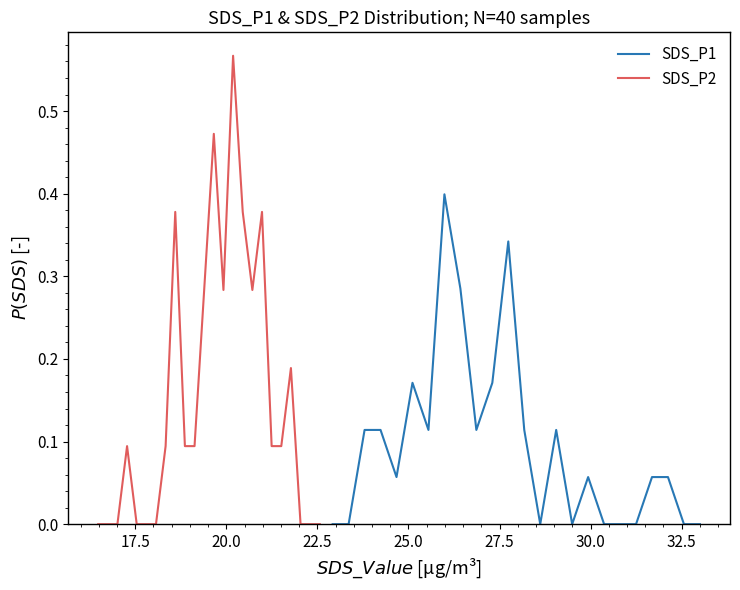

True or false: SDS_P2 and SDS_P1 intersect in this chart.

True